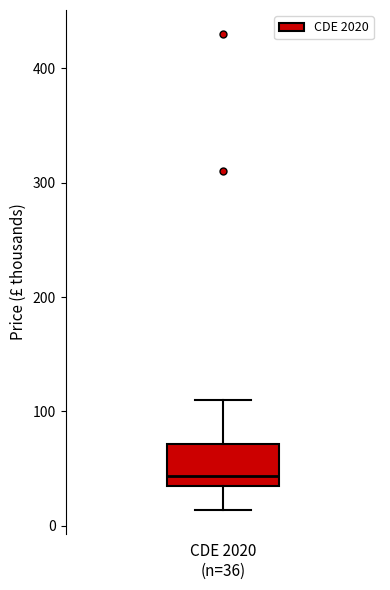

Read this box plot against the y-axis: the position of the median line, the range covered by the box, and the ends of both whiskers. The values are not printed on the chart, so give them approximately, as read against the axis.

median 40 (just above the box's lower edge), box 40 to 70, whiskers 10 to 110